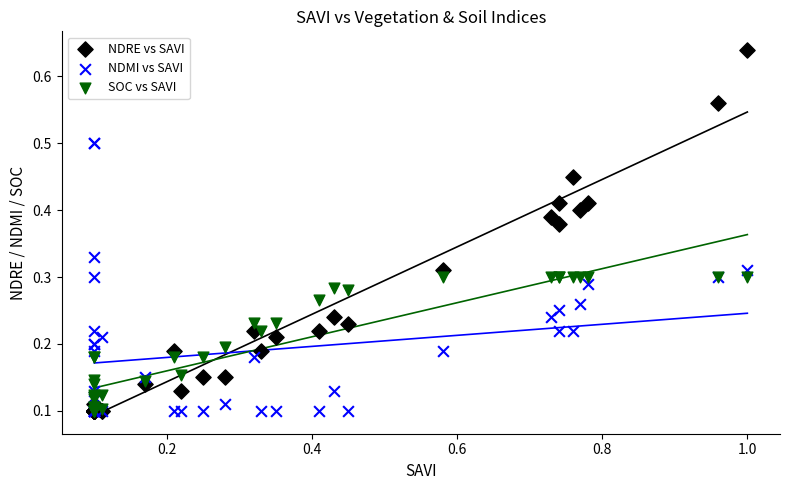

What are all the series names shown in the legend?

NDRE vs SAVI, NDMI vs SAVI, SOC vs SAVI